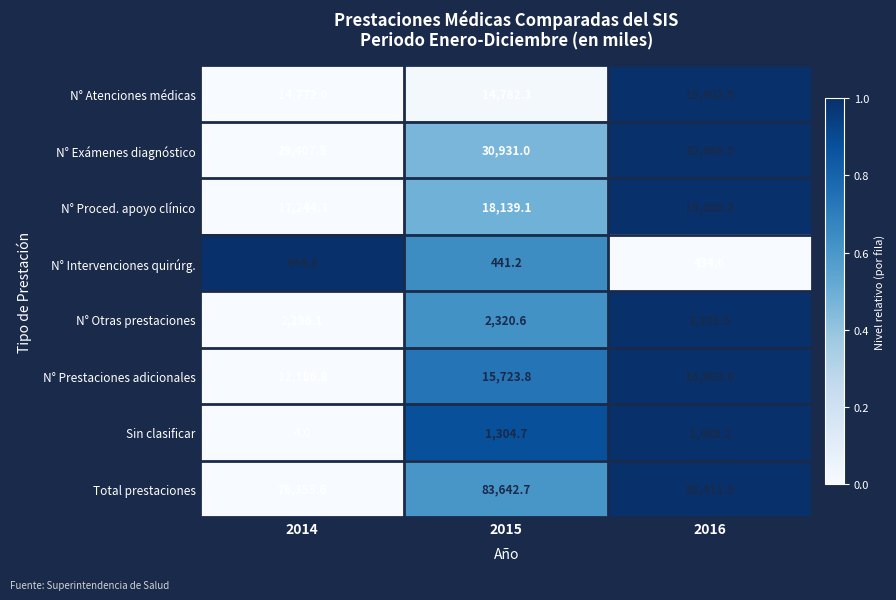

What is the difference between the Sin clasificar values at 2016 and 2014?

1485.2